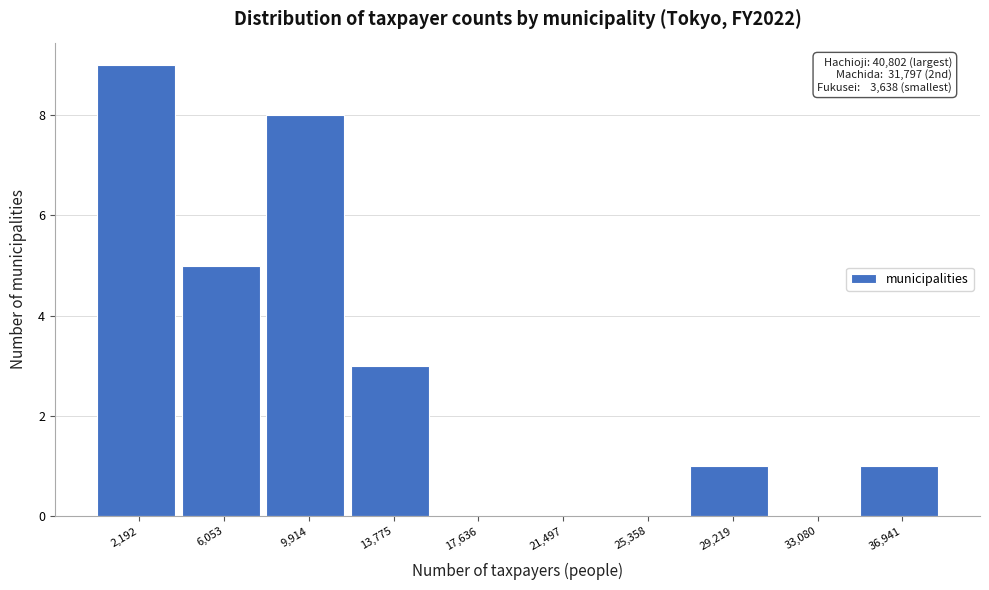

Reading left to right, transcribe all the data shown in this chart.

2,192=9	6,053=5	9,914=8	13,775=3	17,636=0	21,497=0	25,358=0	29,219=1	33,080=0	36,941=1